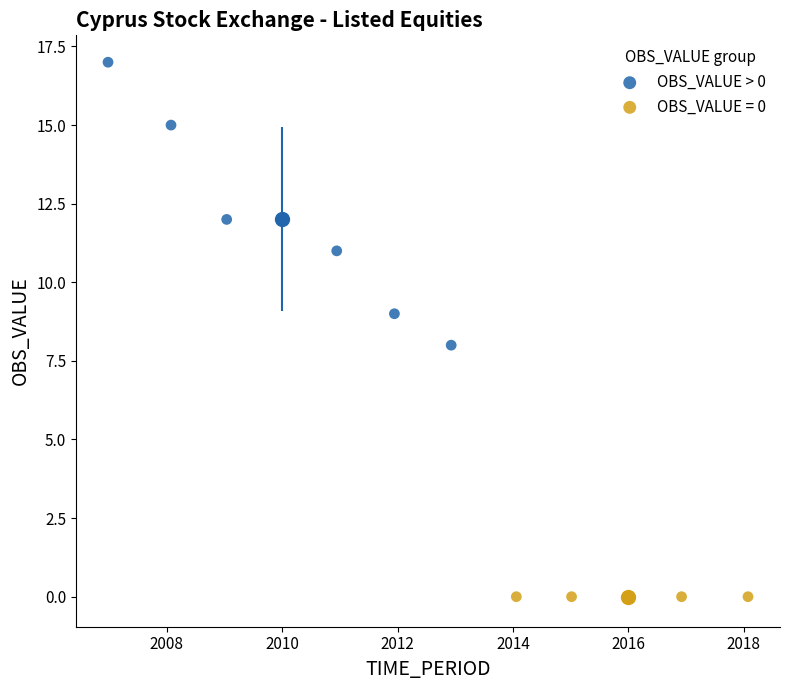

Which series reaches the minimum Y coordinate?

OBS_VALUE = 0